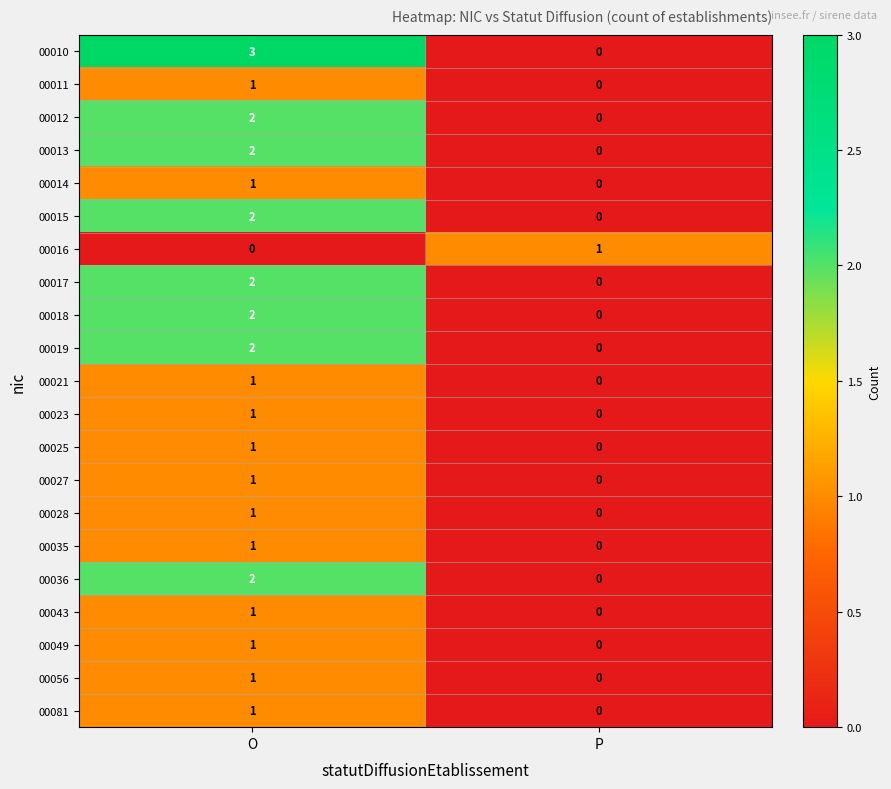

How many values in 00014 are above zero?

1